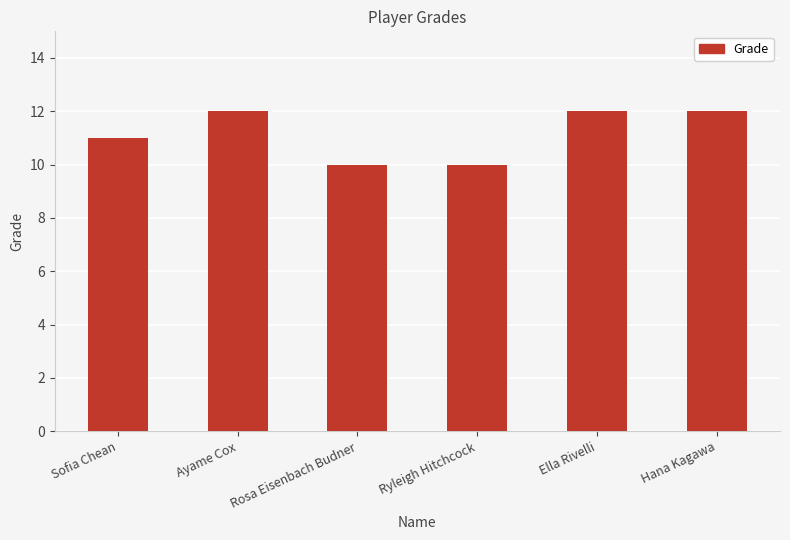

What is the sum of the values at Ryleigh Hitchcock and Ella Rivelli?

22